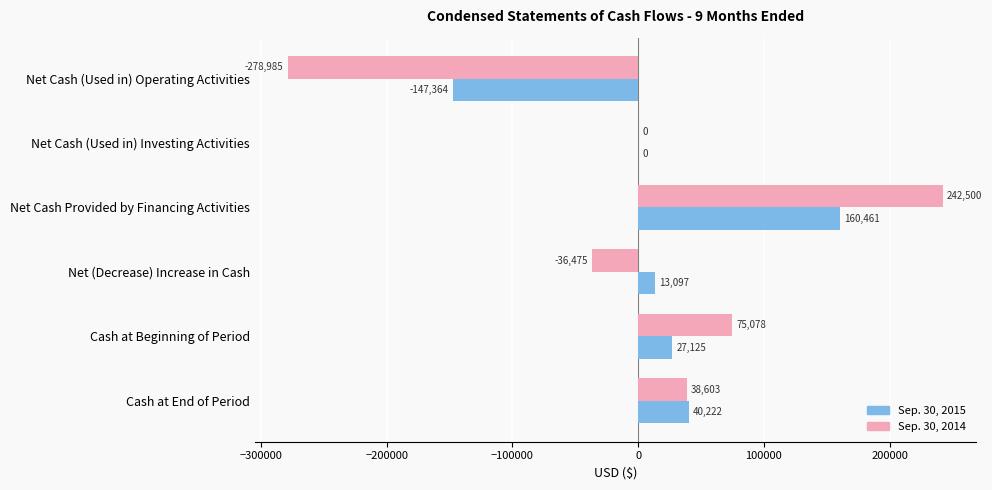

Between Net Cash Provided by Financing Activities and Cash at End of Period, which series saw the biggest shift?

Sep. 30, 2014